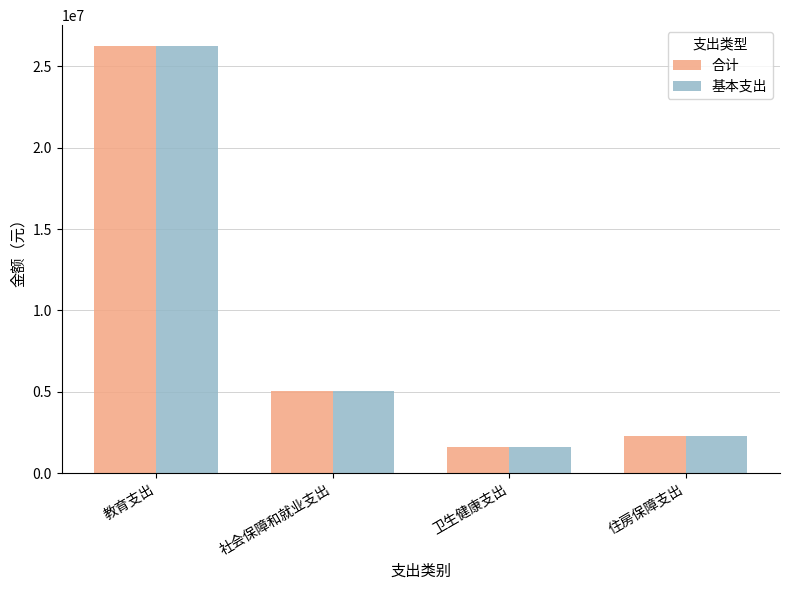

Rank the categories by 合计 value from highest to lowest.

教育支出, 社会保障和就业支出, 住房保障支出, 卫生健康支出